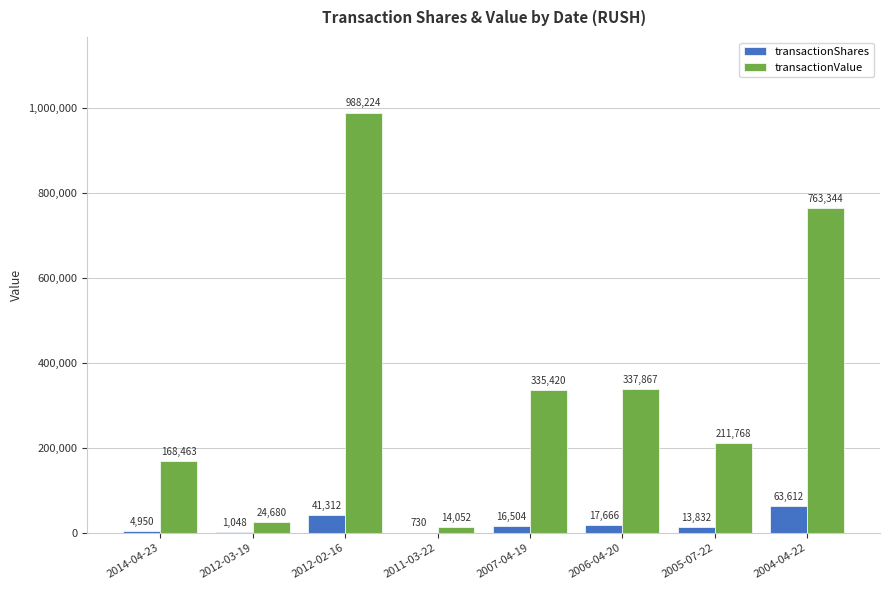

What is the approximate value of transactionShares at 2004-04-22, to the nearest 10?

63610